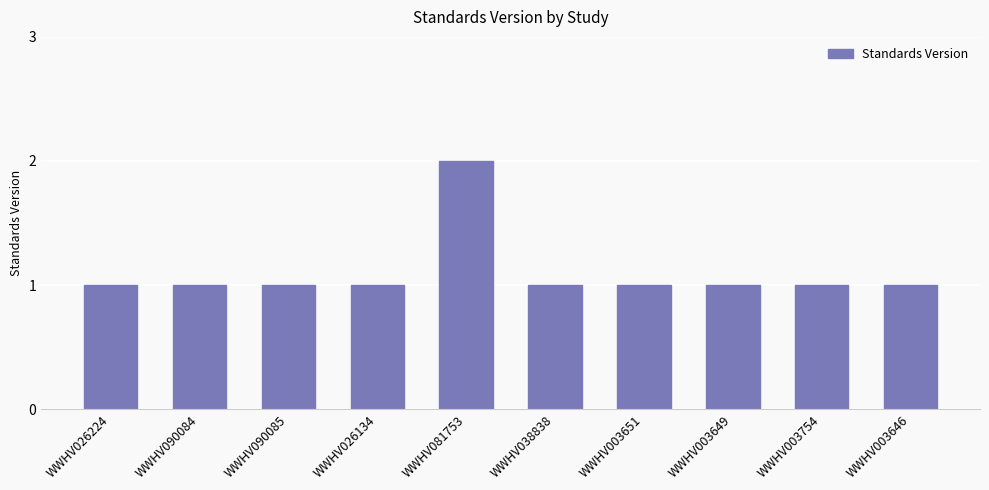

What is the approximate value at WWHV003649?

1